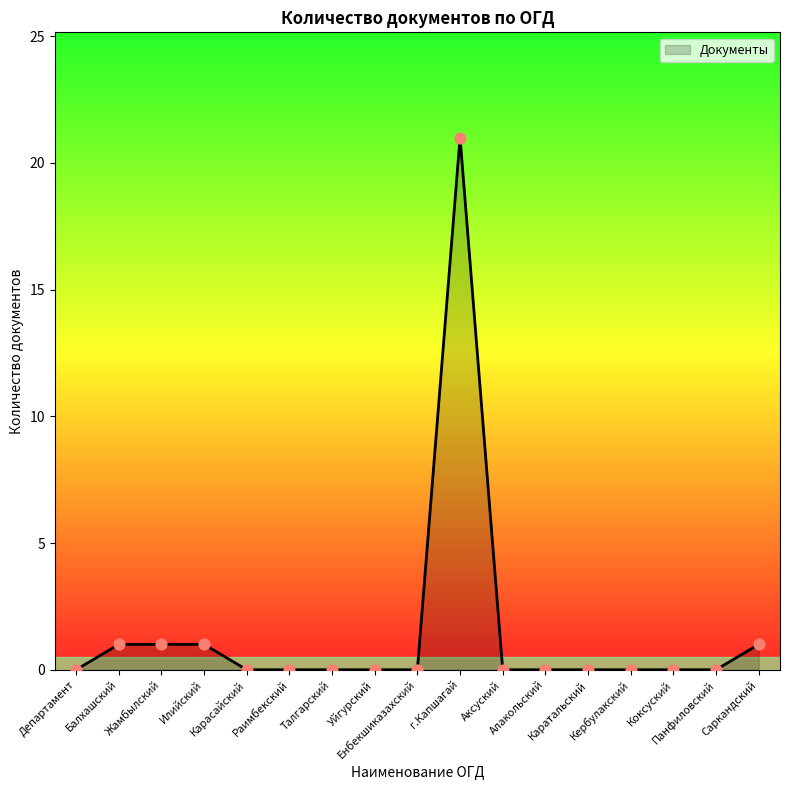

What is the change in value from Уйгурский to г.Капшагай?

+21